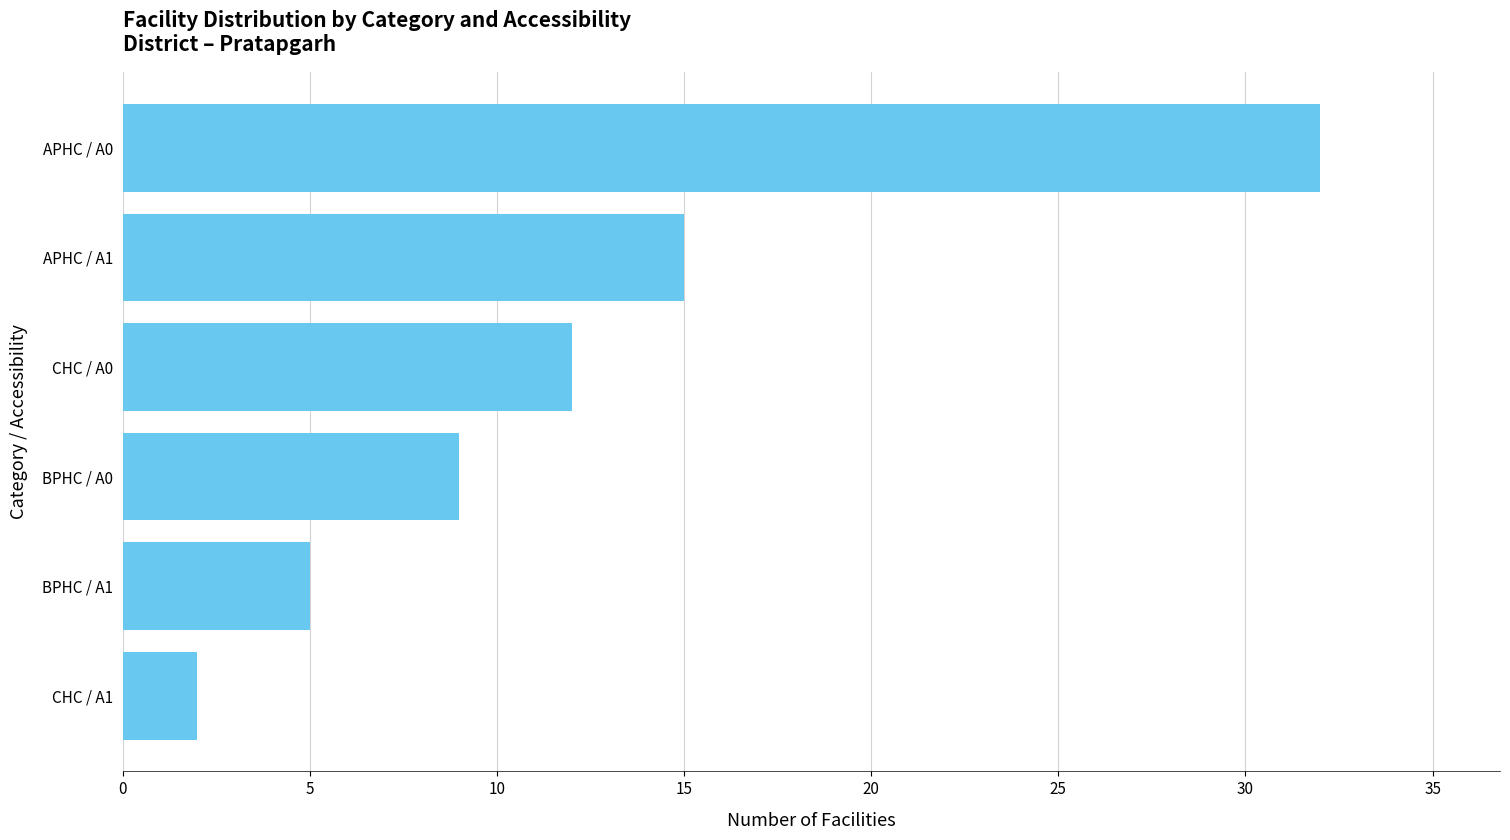

What is the difference between the maximum and minimum values?

30